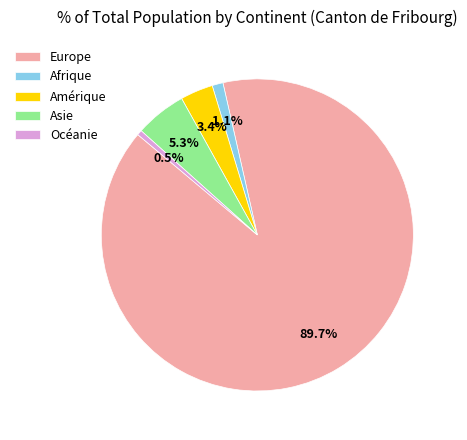

Which has a higher value, Afrique or Océanie?

Afrique